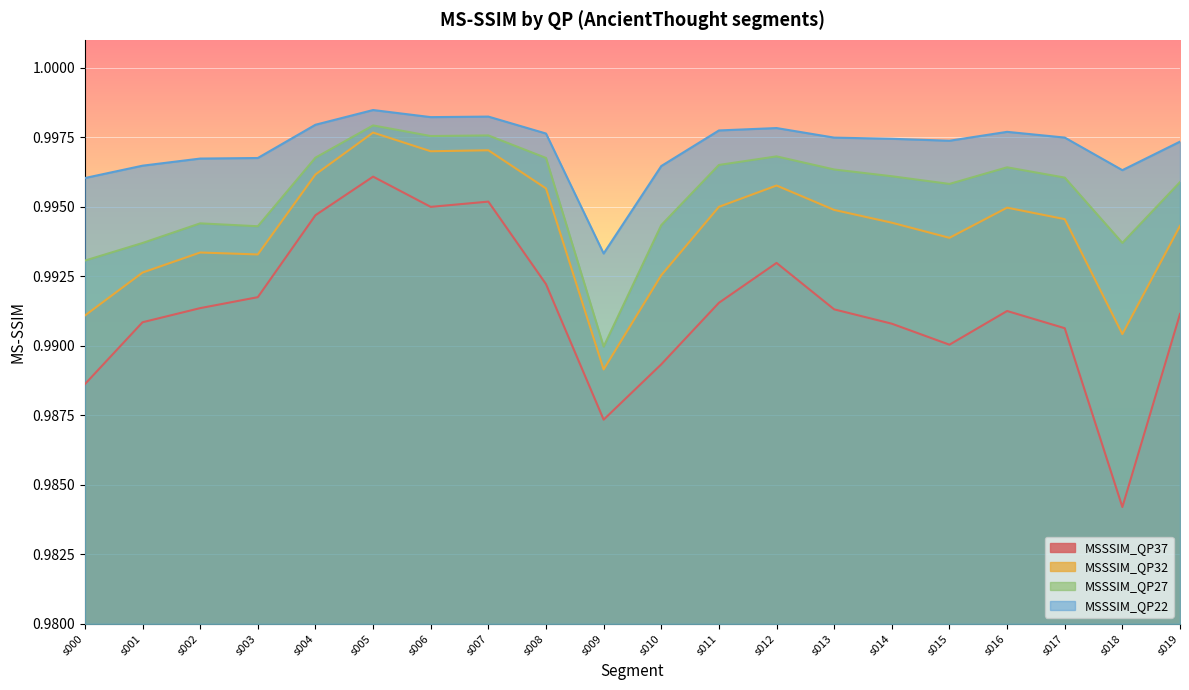

In MSSSIM_QP32, how many points are higher than both neighbors (excluding endpoints)?

5